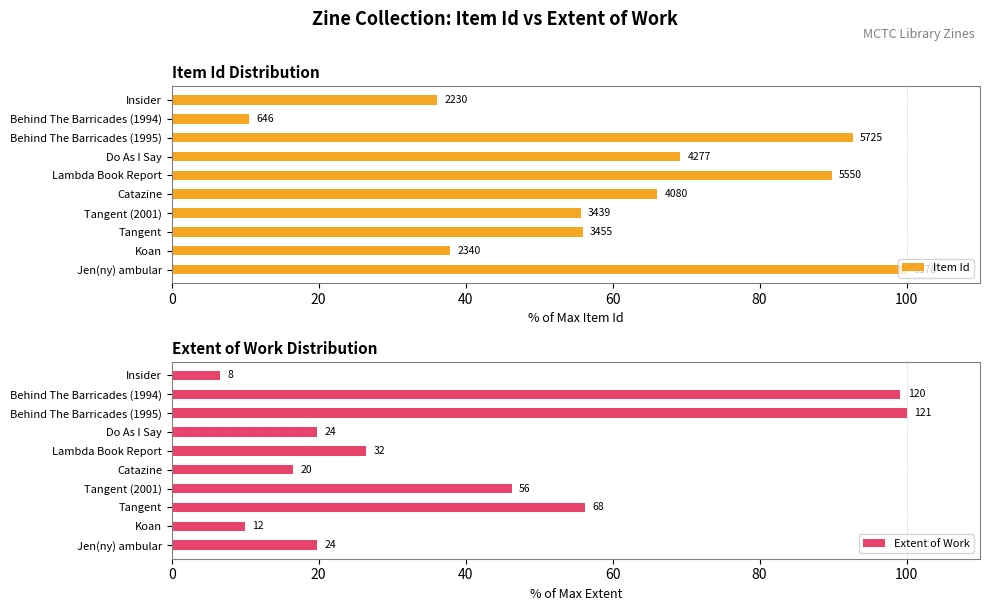

What is the difference between the maximum and second lowest values in the Extent of Work series?

90.1